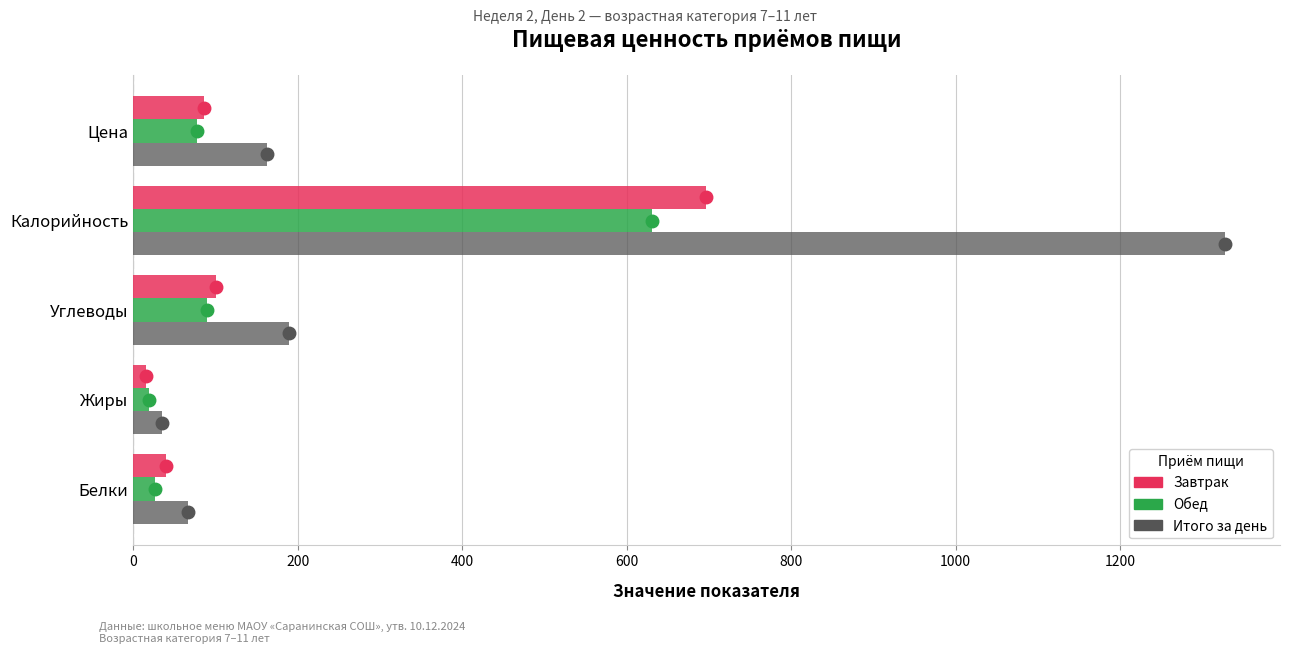

Which series has the widest spread of values?

Итого за день